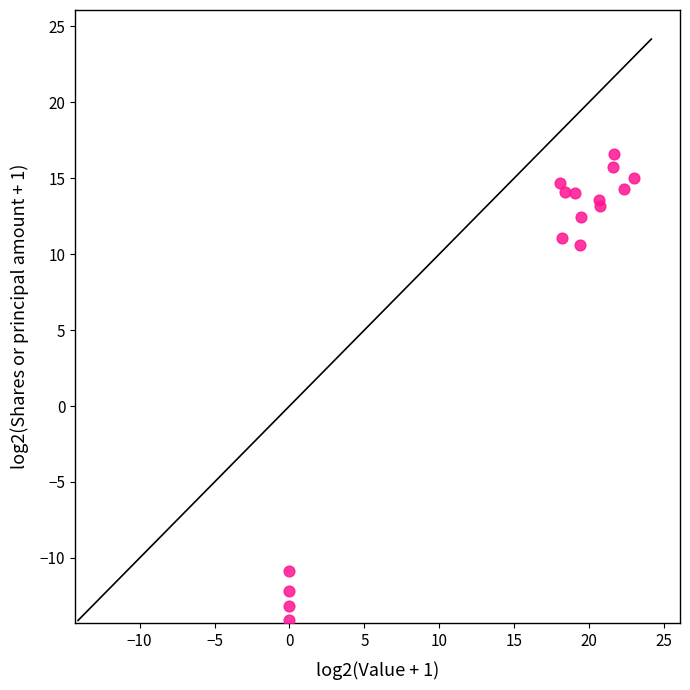

What Y value in the scatter plot is closest to 1?

10.6